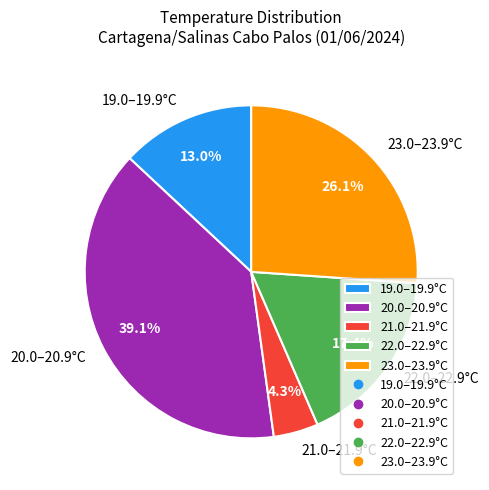

What is the smallest slice in the pie chart?

21.0–21.9°C